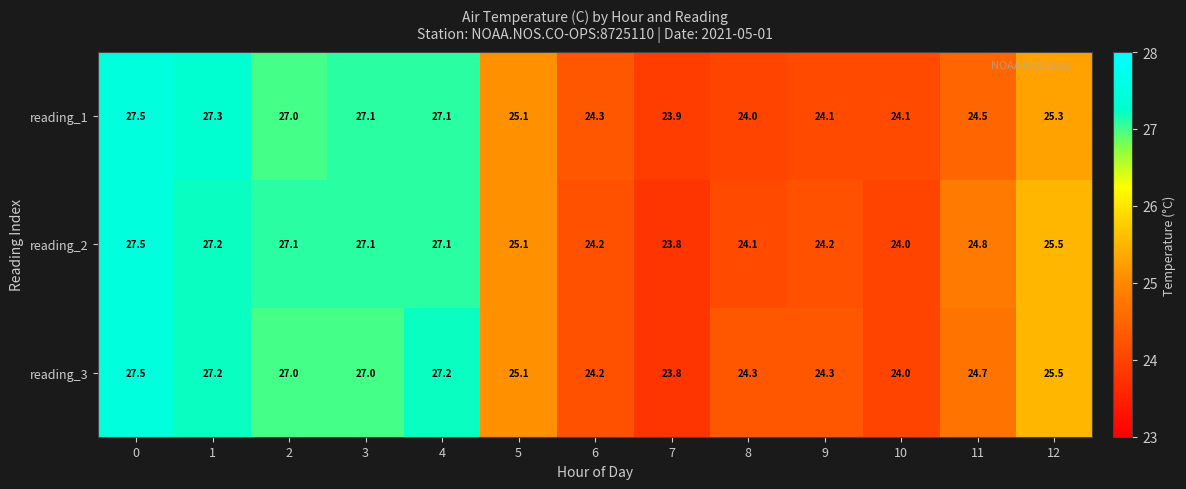

Which series has the largest total across all categories?

reading_3